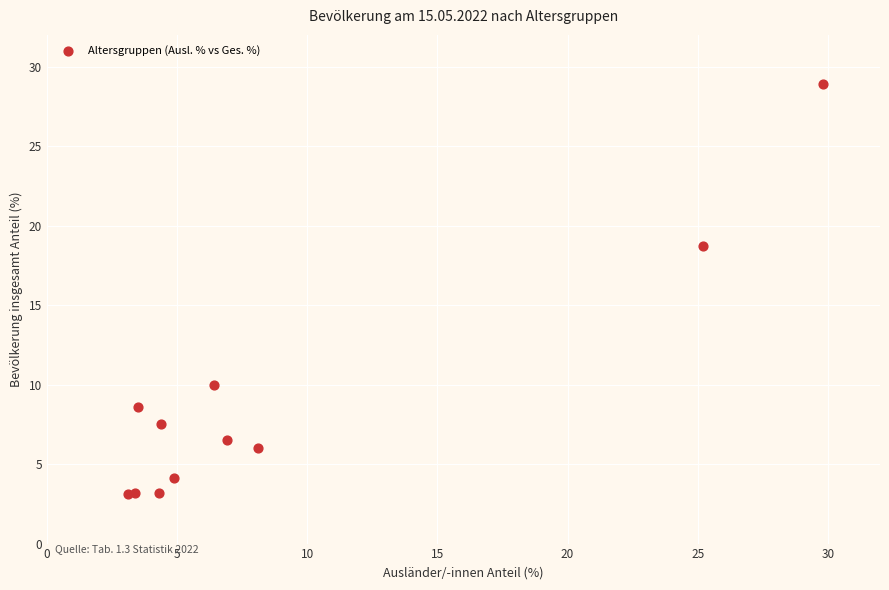

What Y value in the scatter plot is closest to 16?

18.7